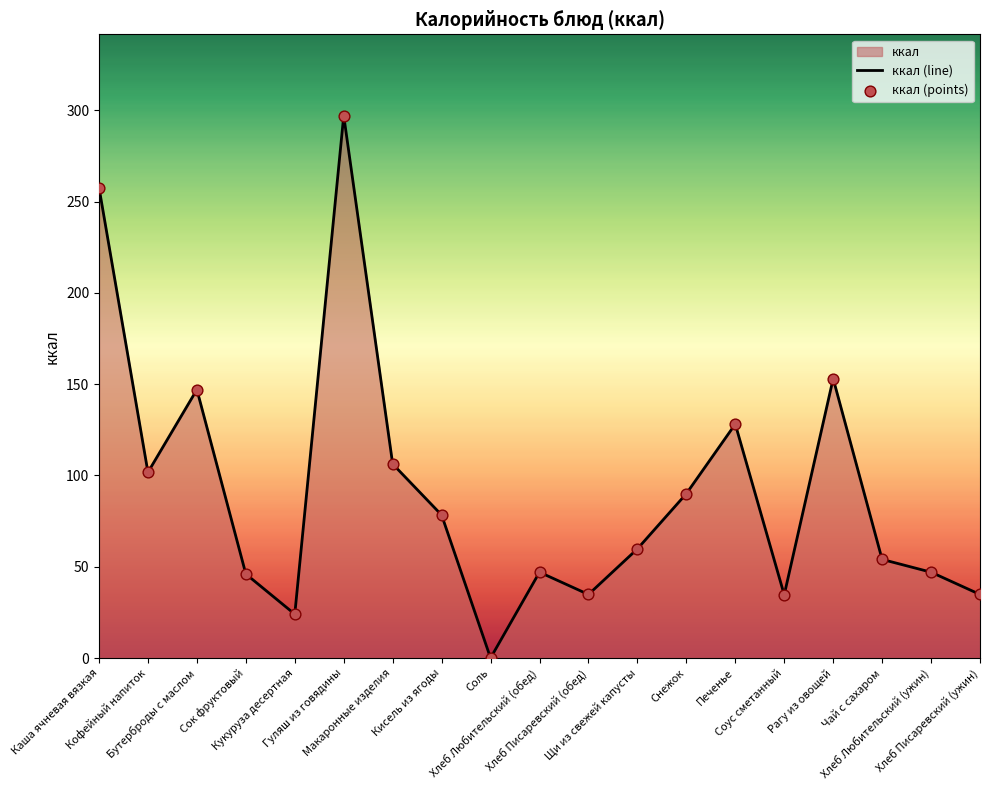

What is the greatest value displayed?

297.0